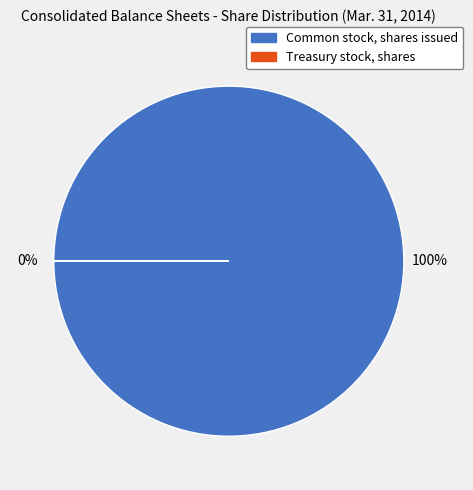

To the nearest percent, what is the difference between the largest and smallest slice percentages?

100%